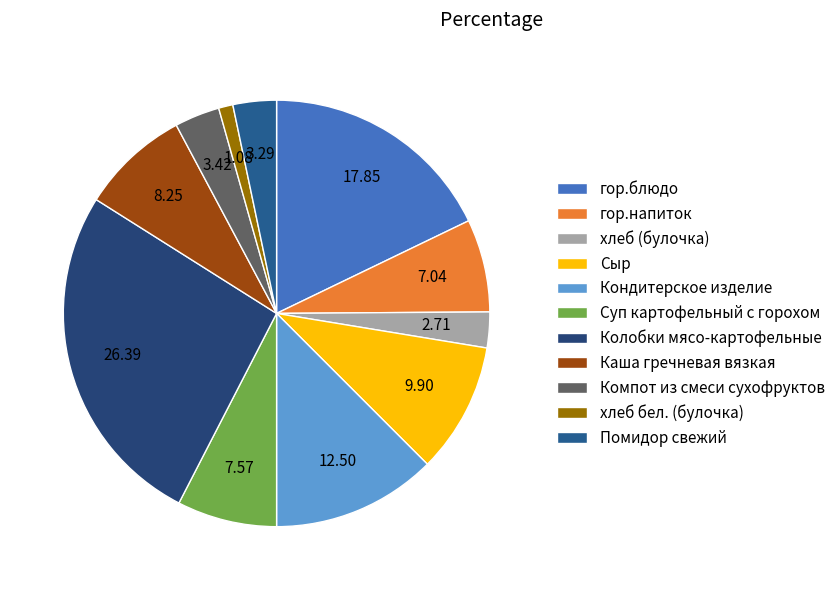

True or false: Суп картофельный с горохом accounts for 19% of the total.

False